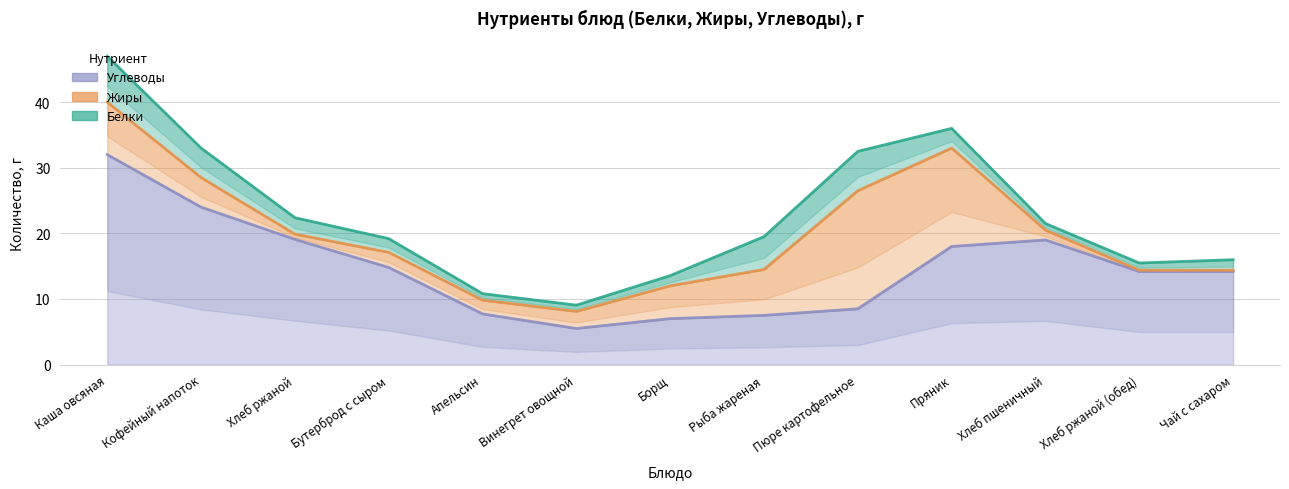

Which series has the largest range (max minus min)?

Углеводы